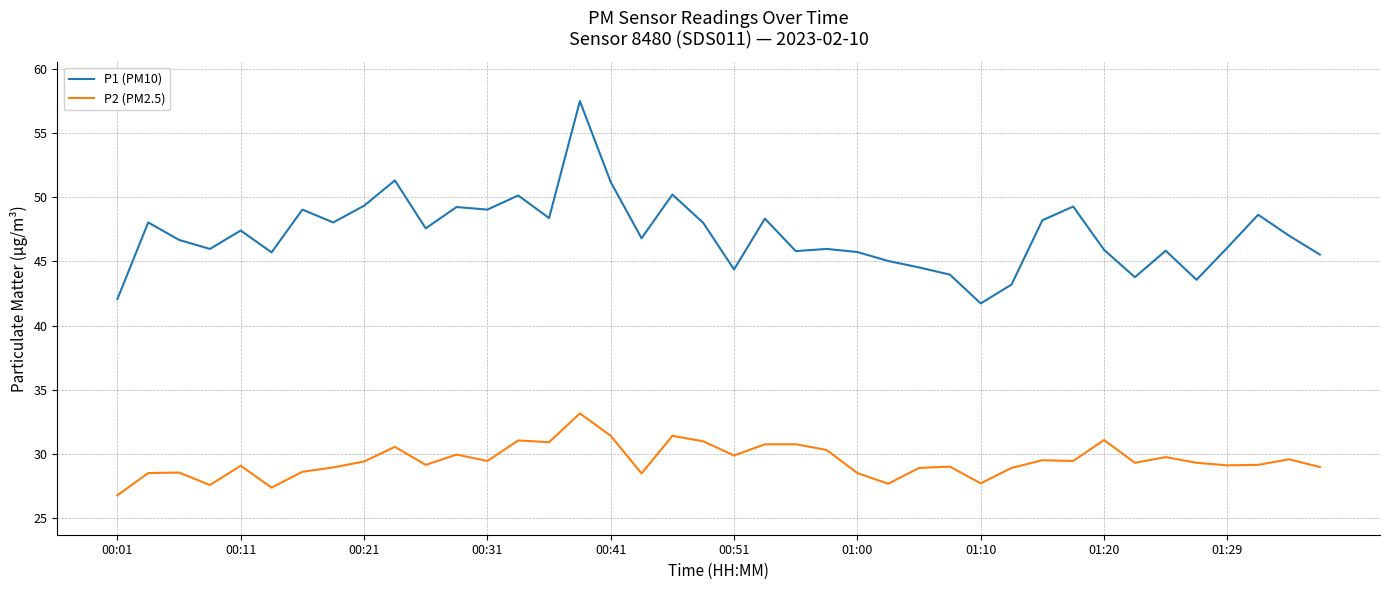

Which series has the widest spread of values?

P1 (PM10)